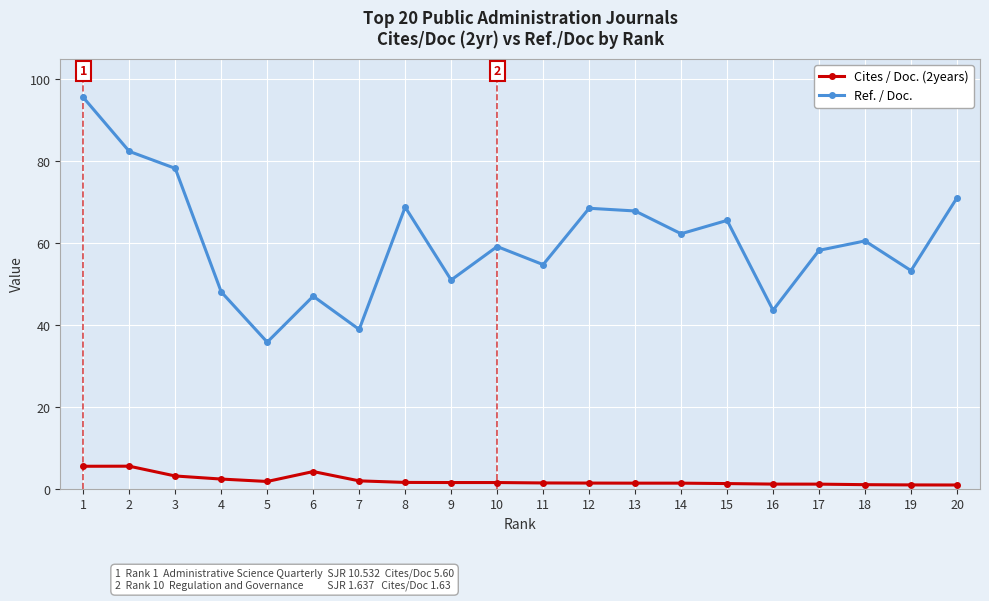

True or false: Ref. / Doc. and Cites / Doc. (2years) cross at least once.

False